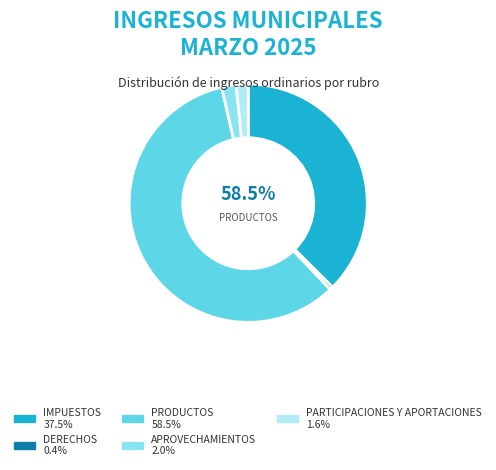

Combined, do DERECHOS and IMPUESTOS account for over 50%?

No